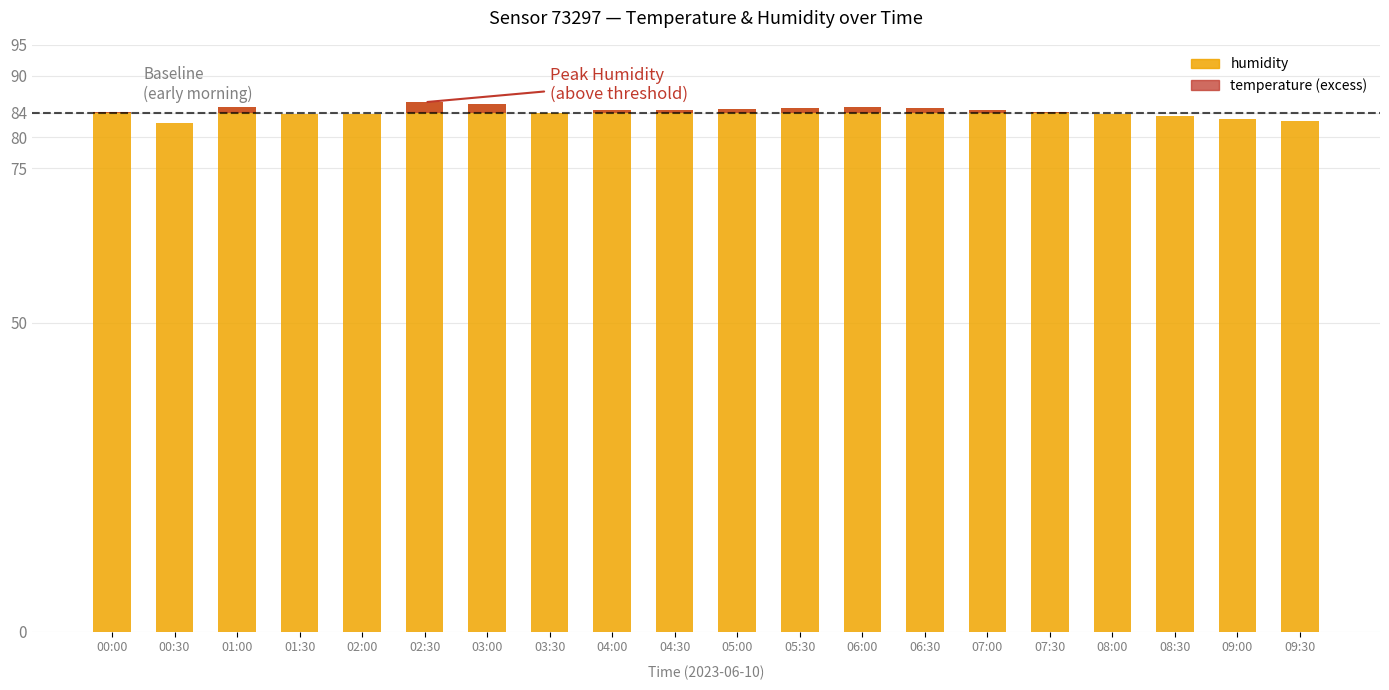

Between 03:30 and 09:30, which is larger?

03:30